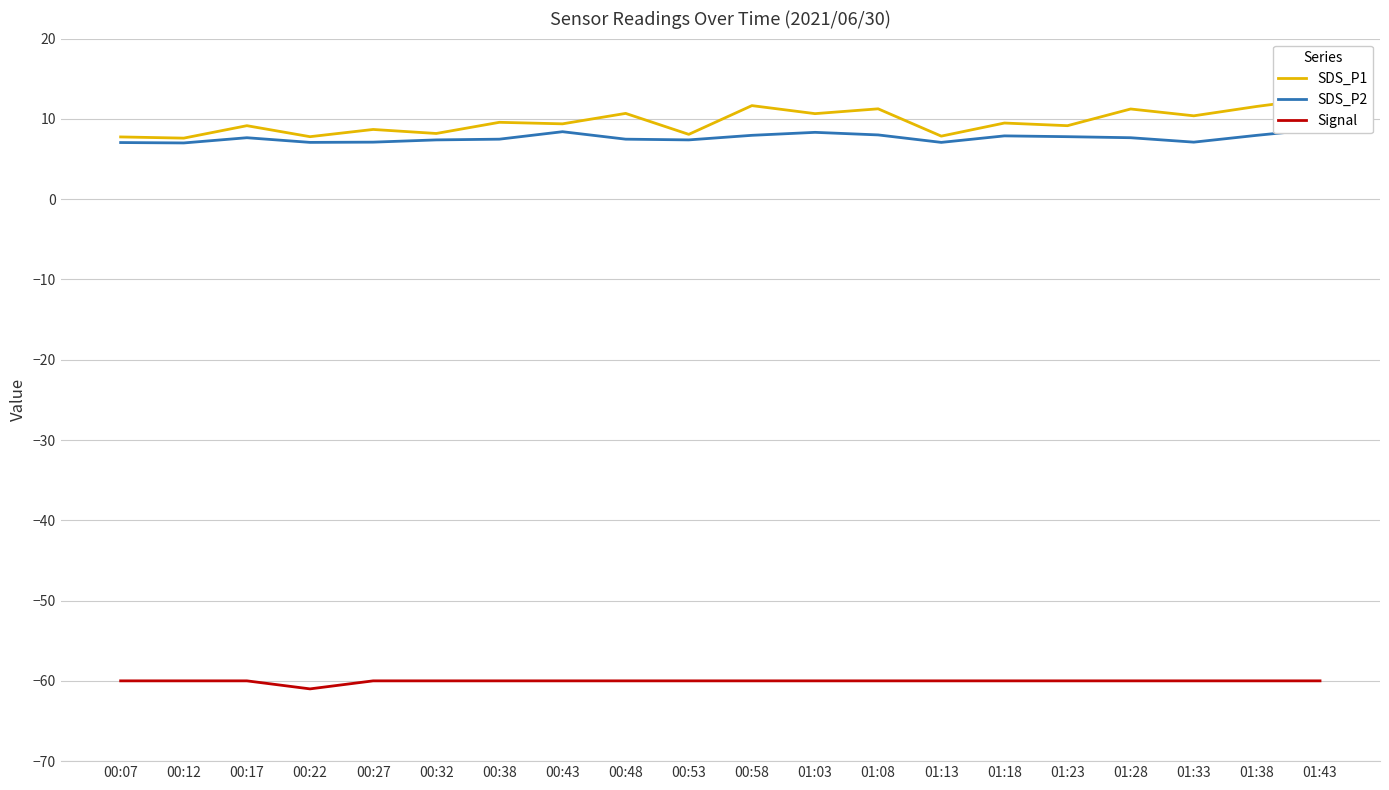

The value of Signal at 00:27 is -60.0. True or false?

True